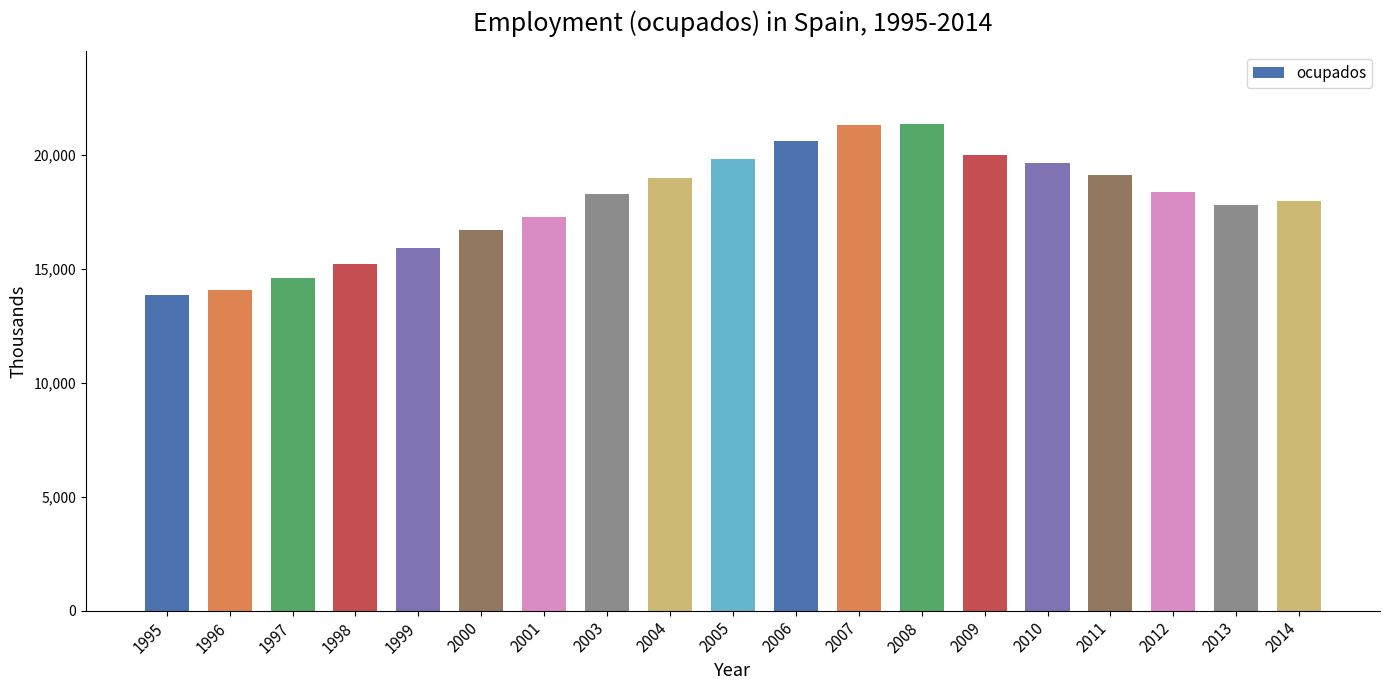

How many data points are less than 18281?

9